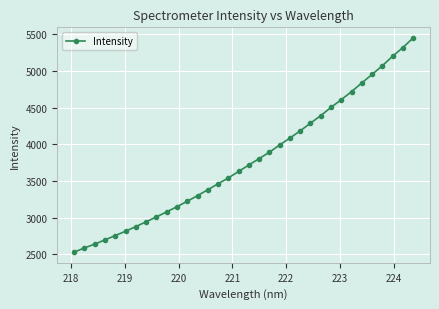

What is the value of the 17th point from the left?

3631.1